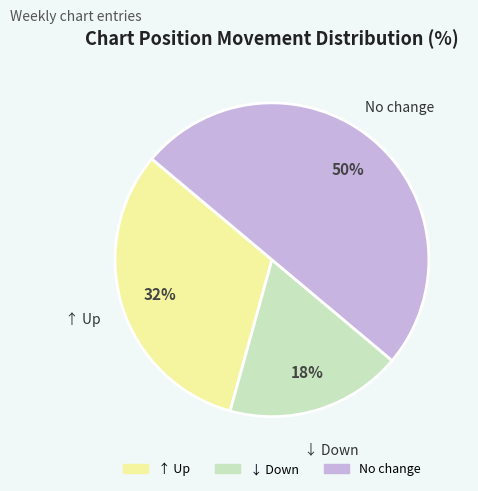

How many segments does this pie chart have?

3